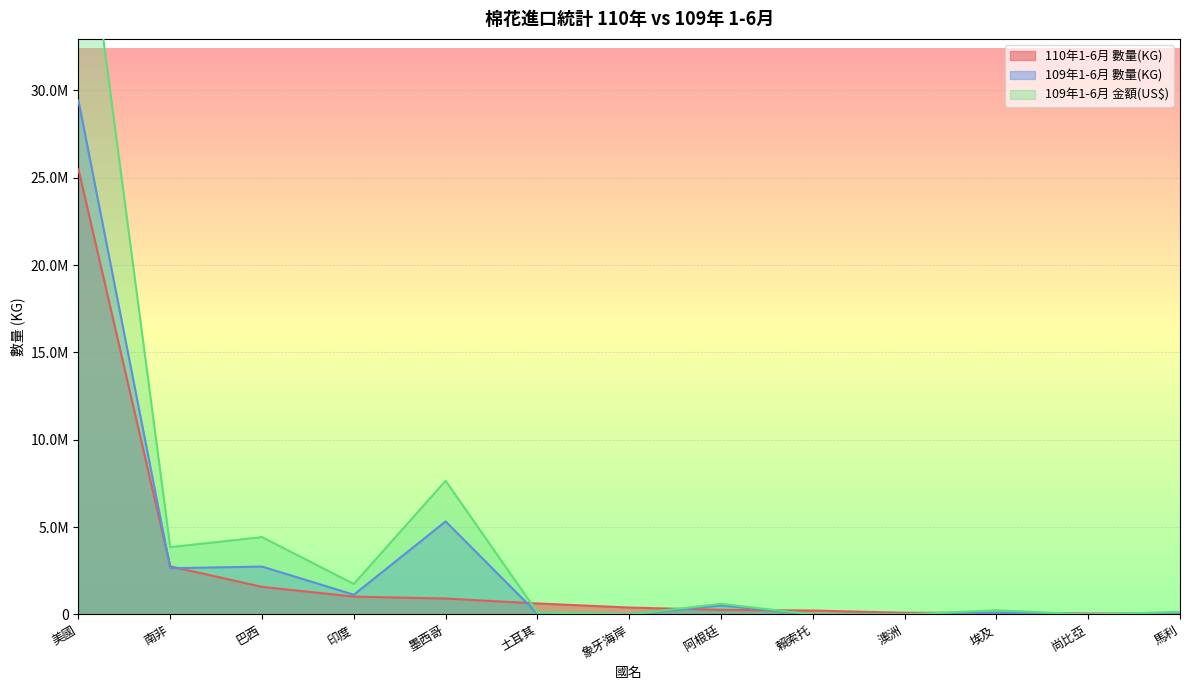

What is the label of the 4th point from the left?

印度